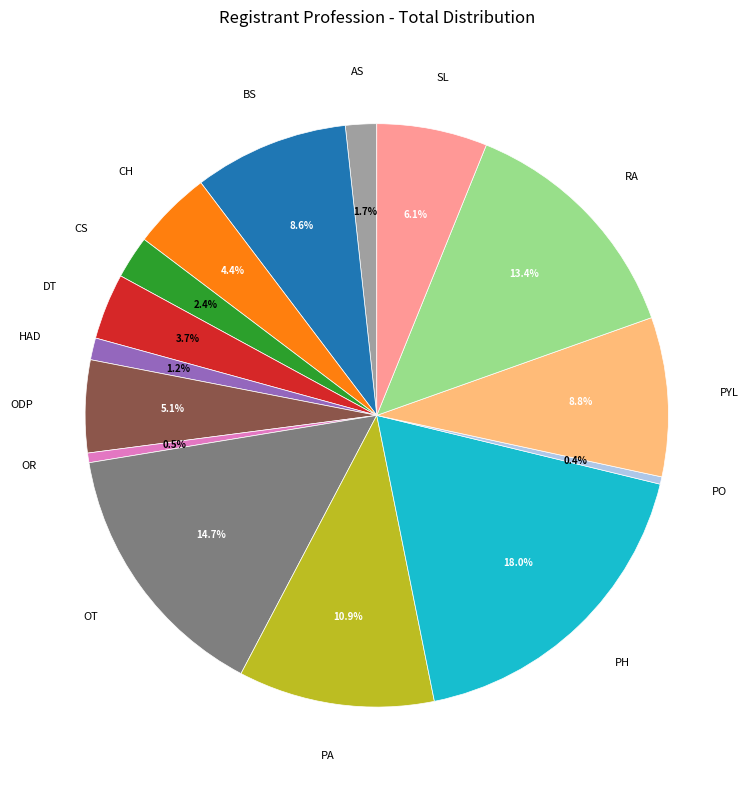

Is there a majority slice in this chart?

No